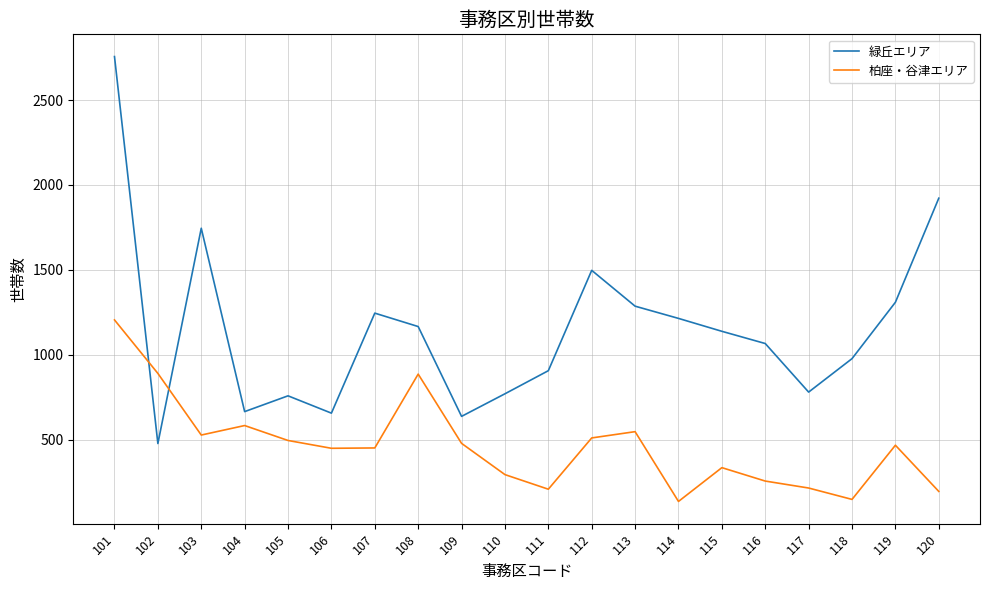

True or false: 緑丘エリア has a value of 1245 at 107.

True